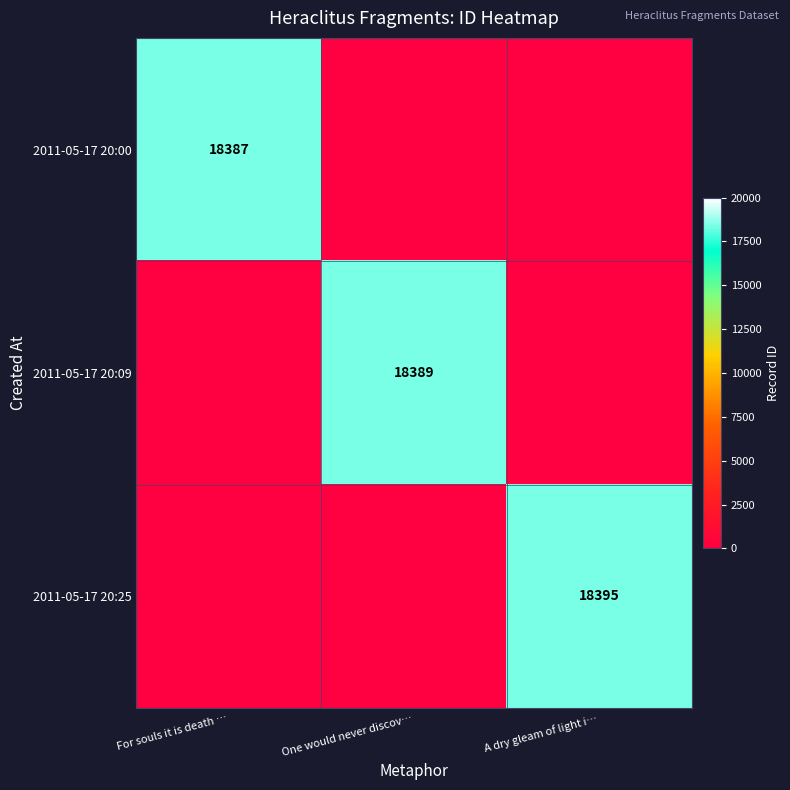

Is it true that 2011-05-17 20:00 equals 9225 at For souls it is death …?

False